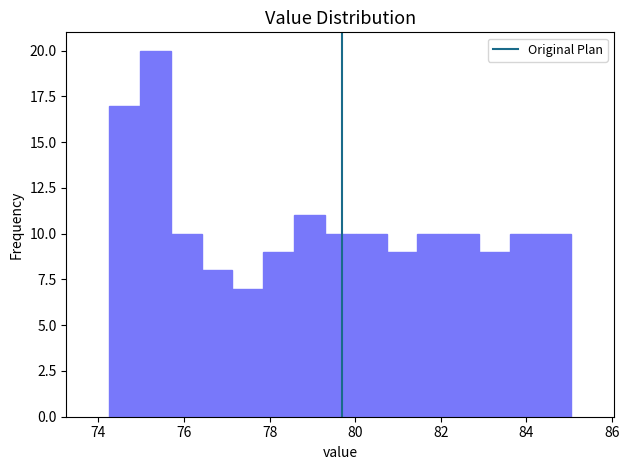

Read against the x-axis, roughly where is the centre of the tallest bar?

75.4